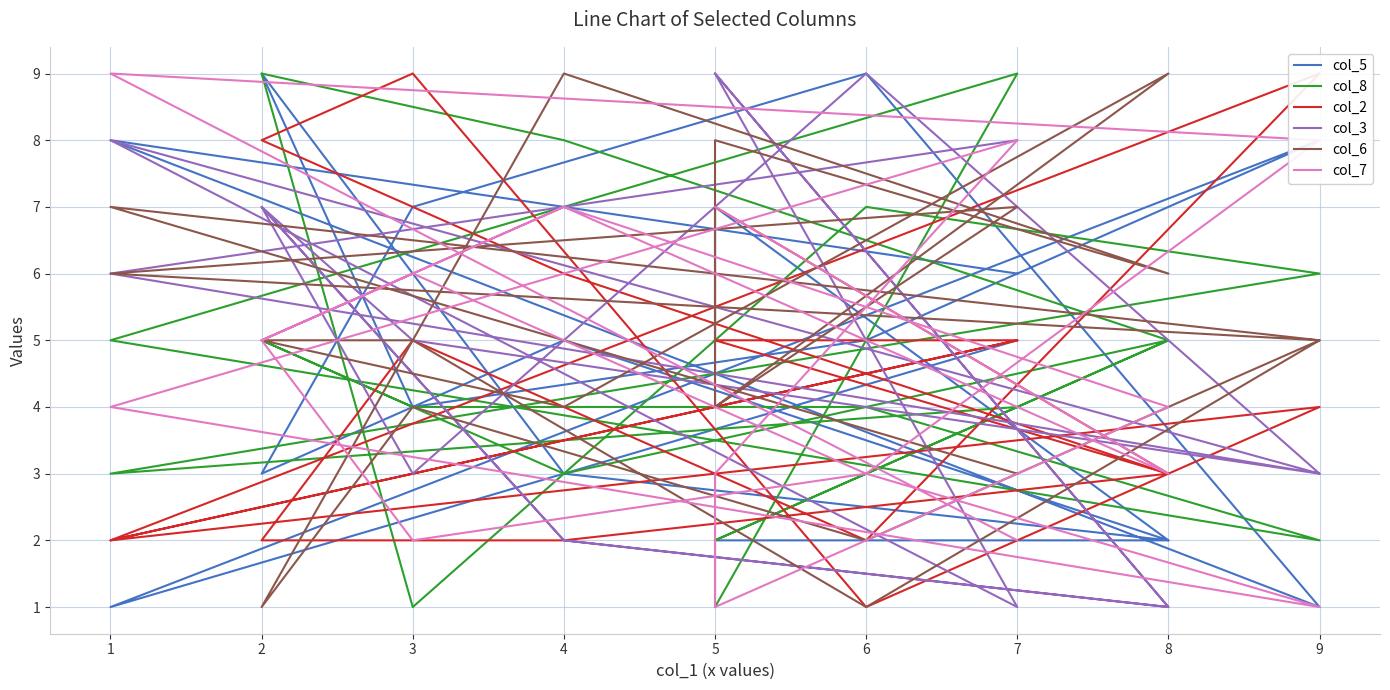

Count the number of data series in this chart.

6